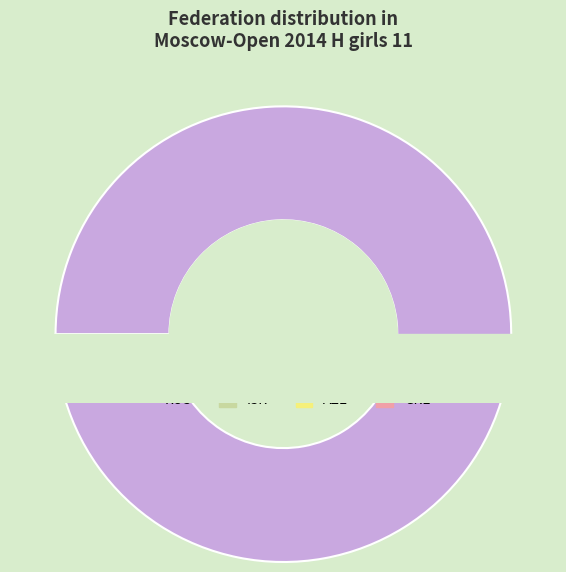

Is RUS the majority of the pie?

Yes